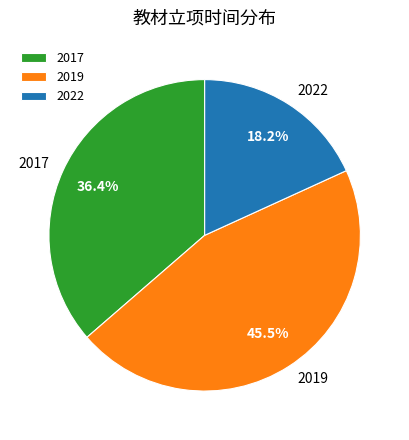

How many slices are in this pie chart?

3